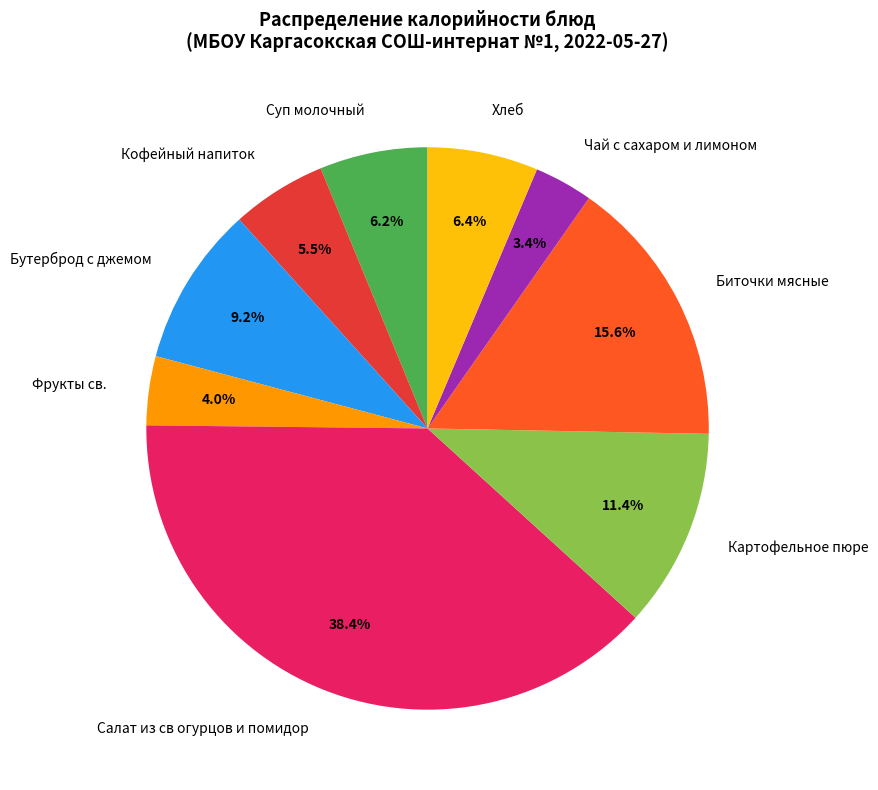

Does Фрукты св. account for over 50% of the chart?

No